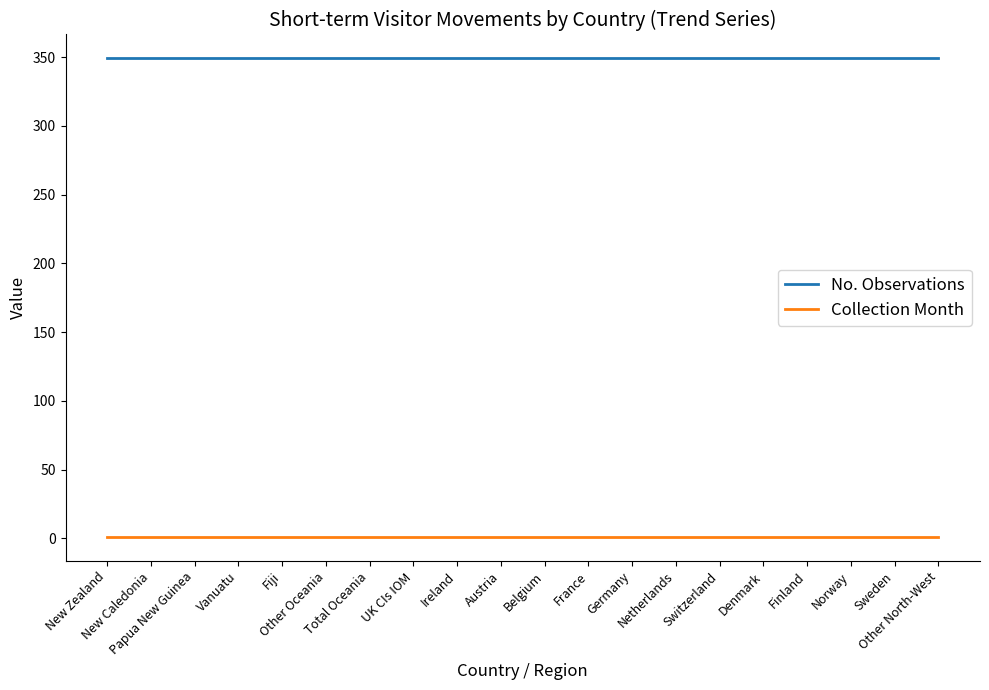

The No. Observations series shows 349 at Netherlands. True or false?

True